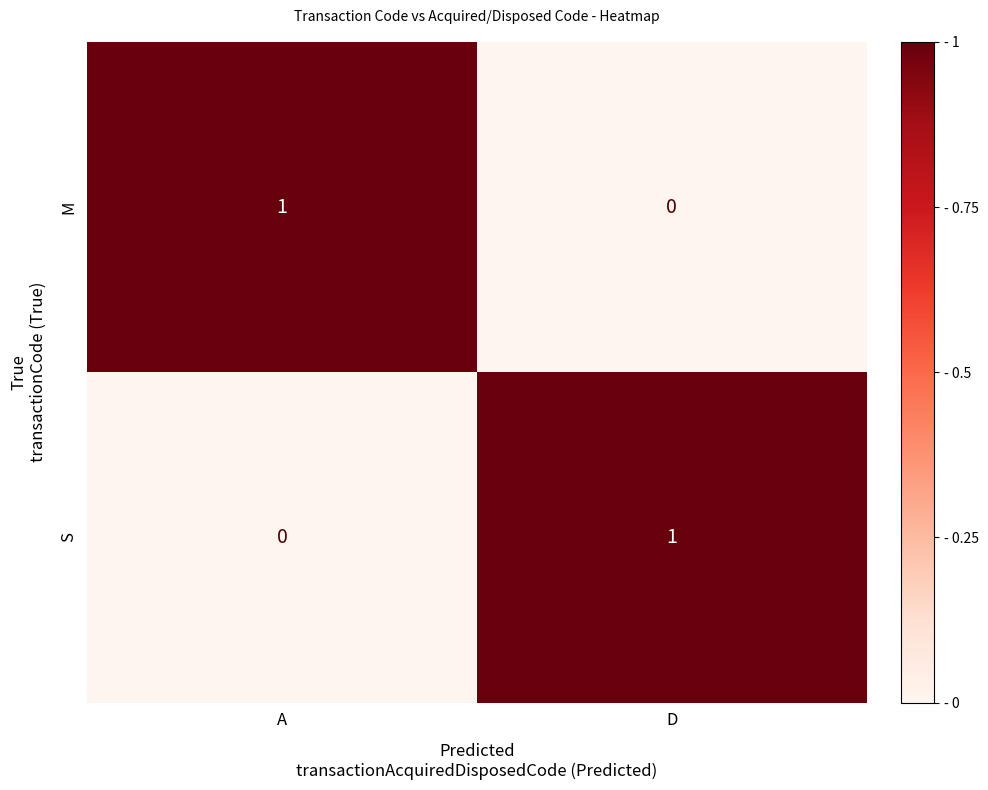

The S series shows 0 at A. True or false?

True